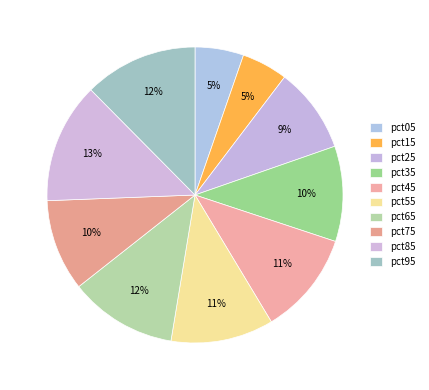

Does pct85 represent more than half of the total?

No